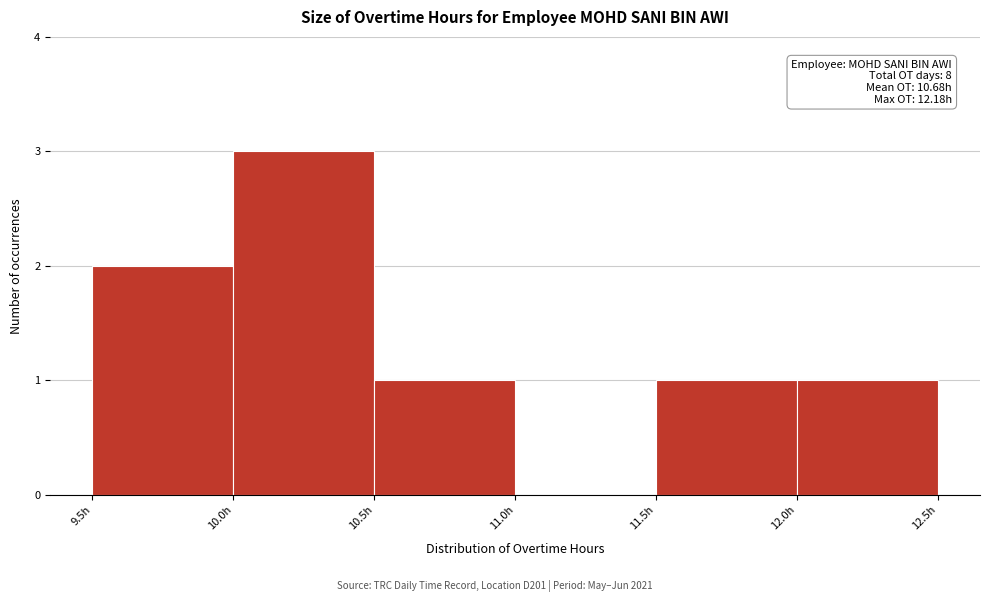

Which range on the x-axis has the tallest bar?

10.0 to 10.5